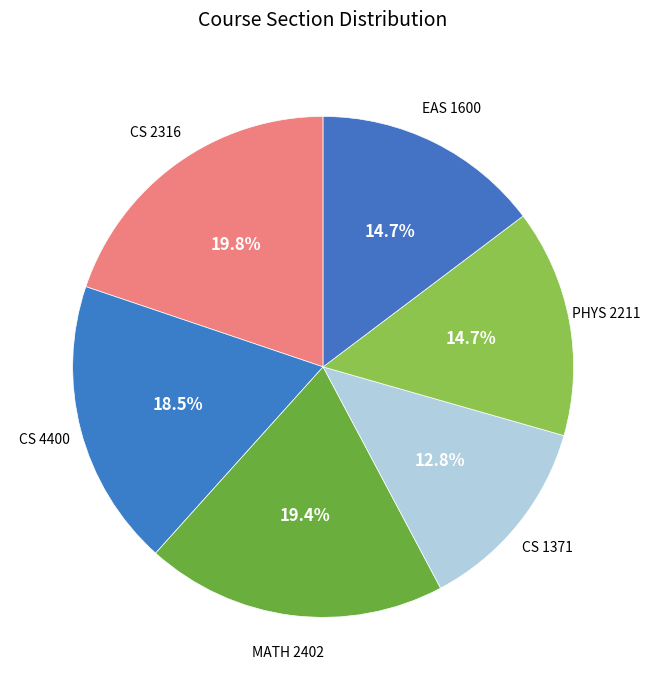

How many segments does this pie chart have?

6